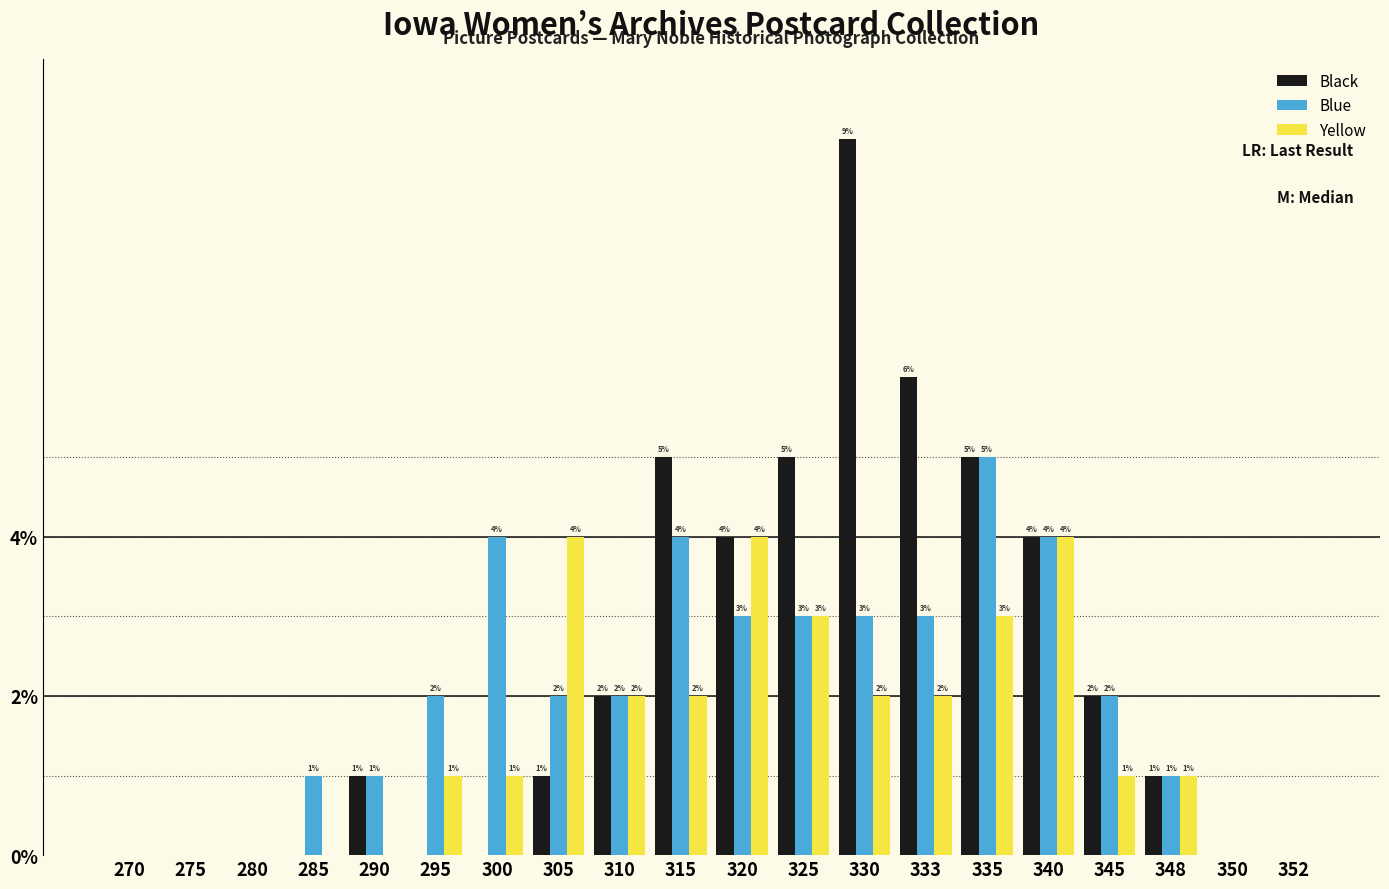

How many Black values are between 0 and 5?

18